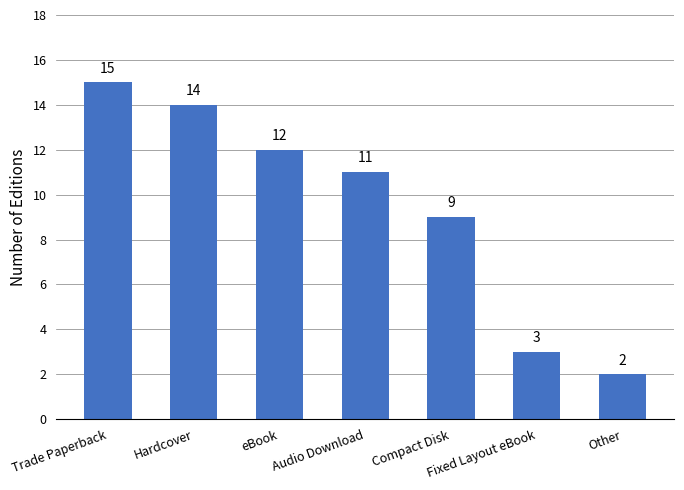

The value at Trade Paperback is 15. True or false?

True